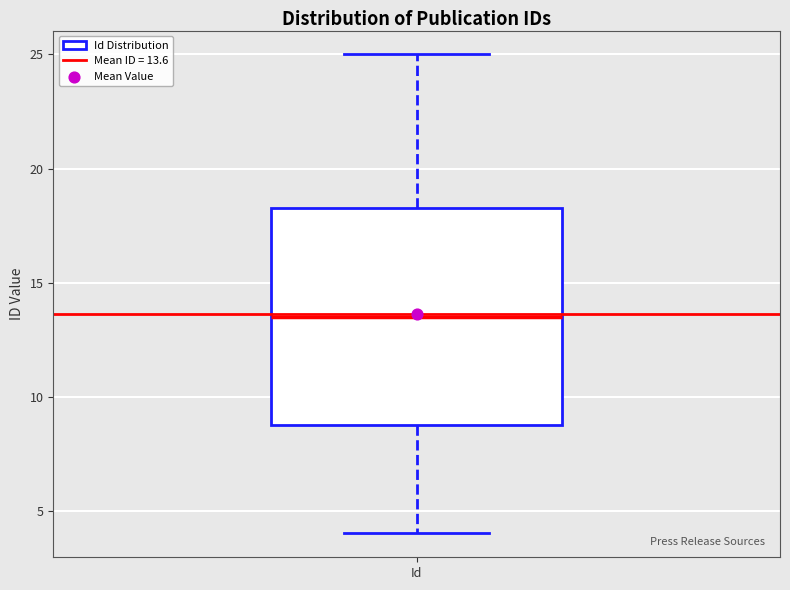

Where does the median line of the box for Id sit on the y-axis? The values are not printed on the chart, so give them approximately, as read against the axis.

13.5